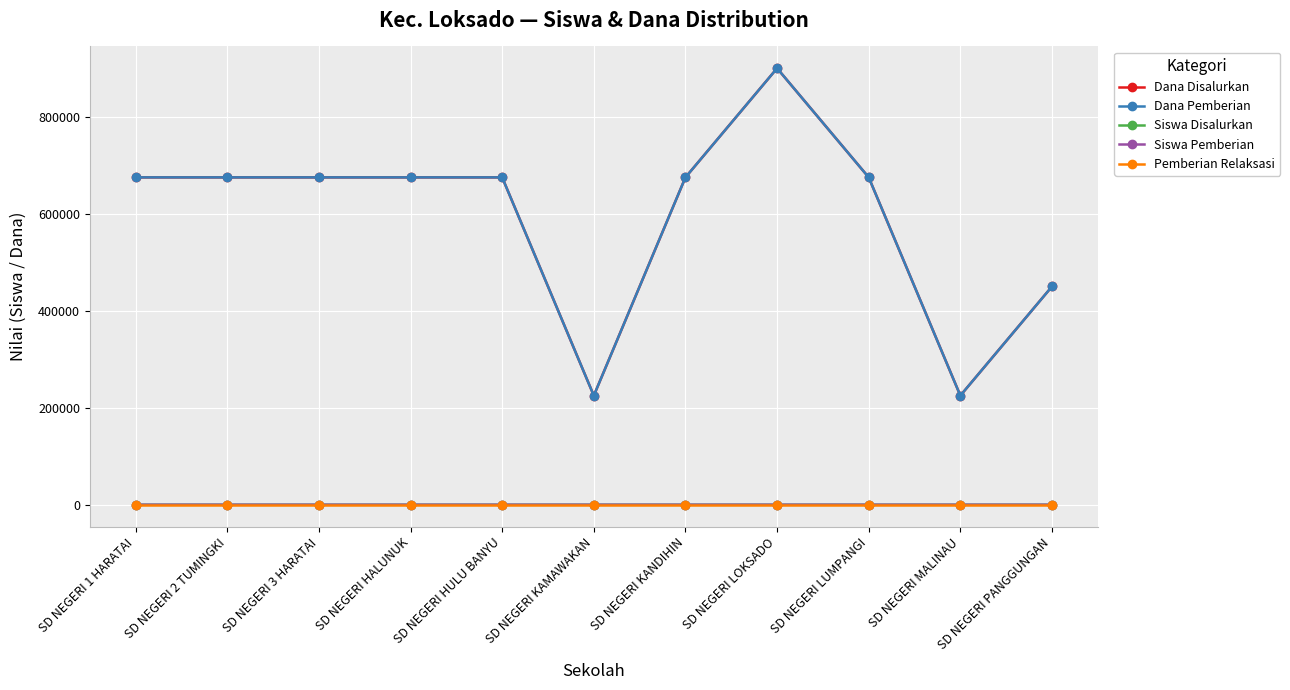

The Siswa Disalurkan series shows 3 at SD NEGERI 3 HARATAI. True or false?

True